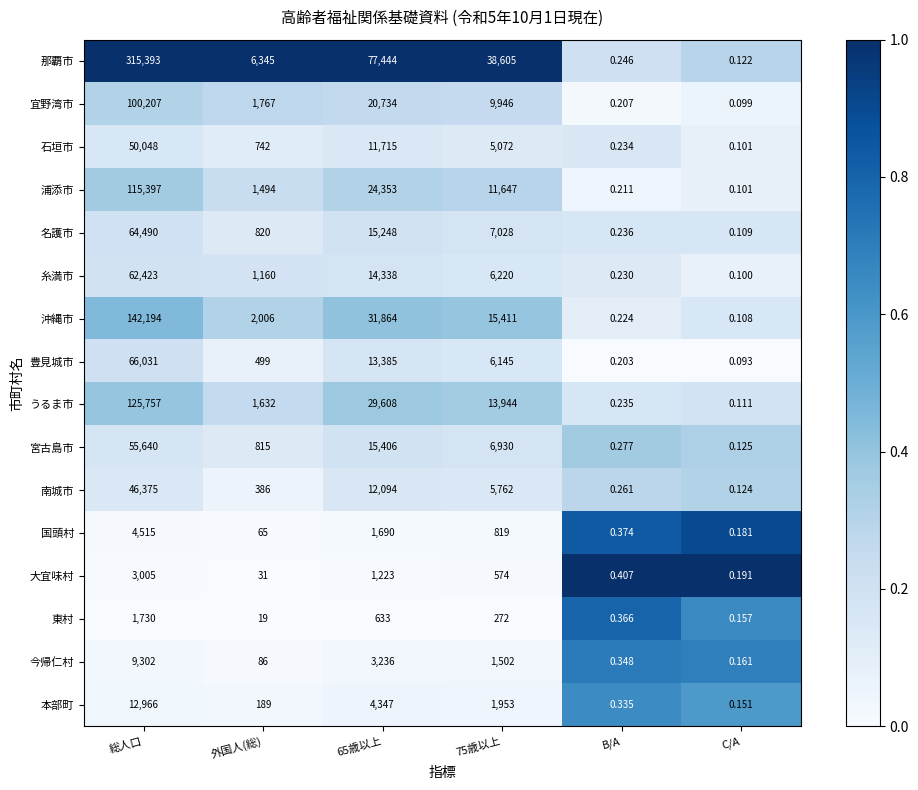

Which series has the largest range (max minus min)?

那覇市